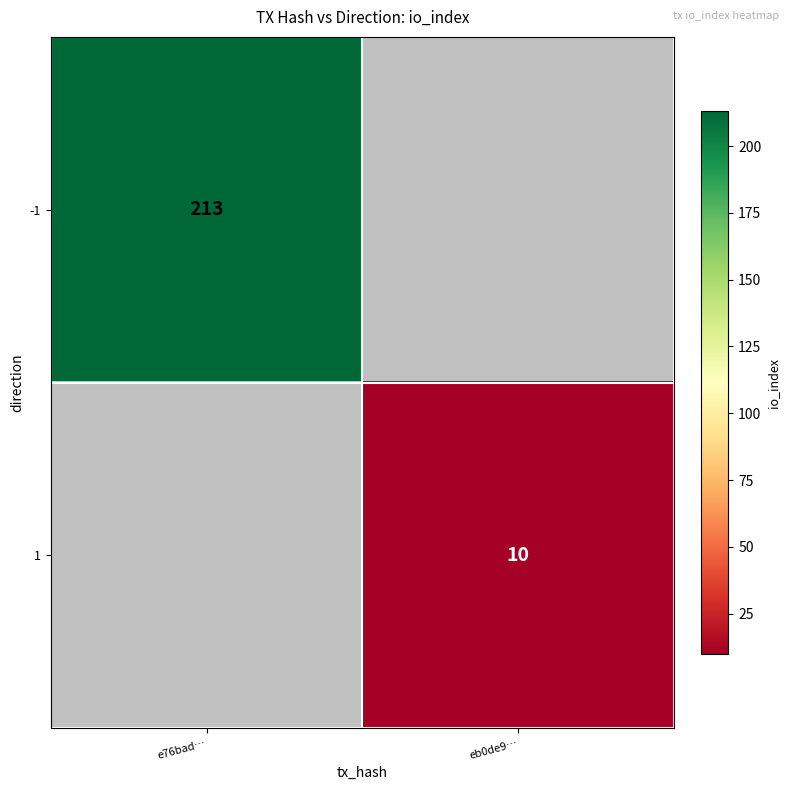

At how many categories does at least one series exceed 27?

1